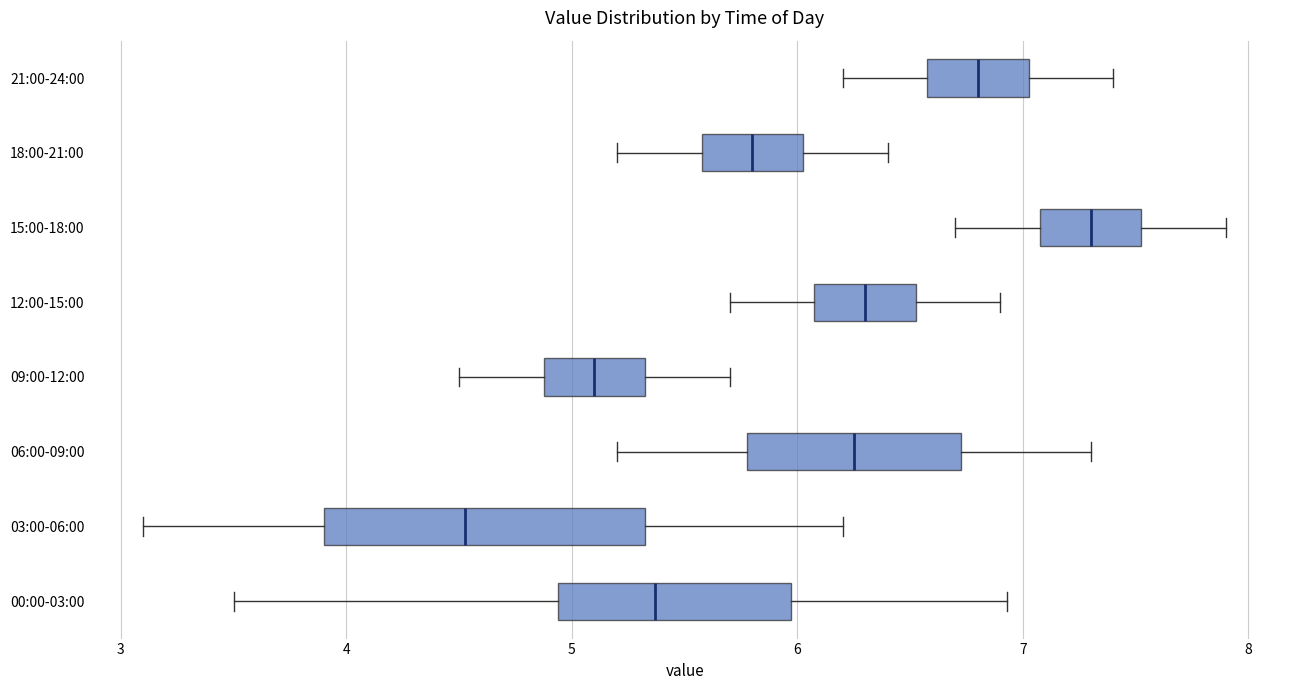

Where does the left whisker of the box for 21:00-24:00 end on the x-axis? The values are not printed on the chart, so give them approximately, as read against the axis.

6.2